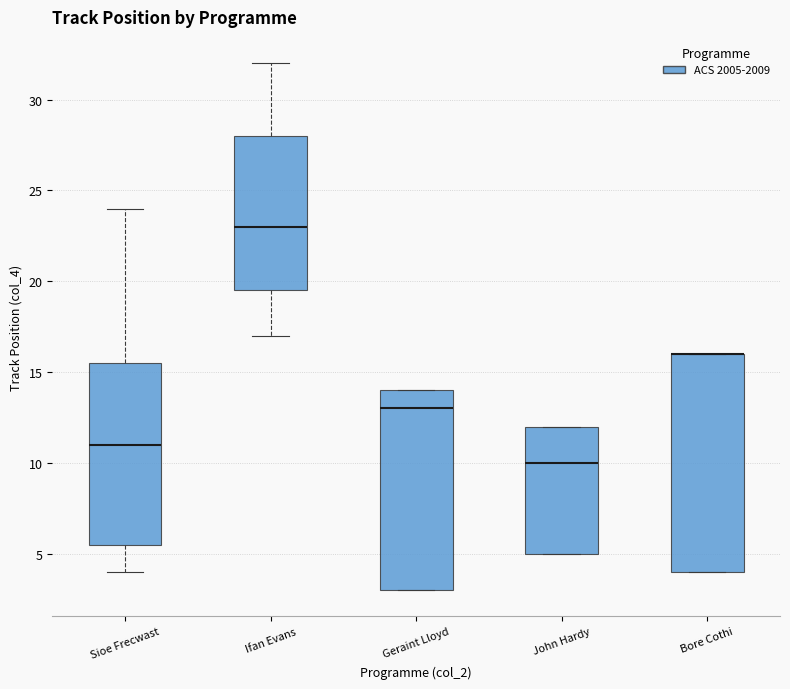

Reading left to right, read every box against the y-axis: the position of its median line, the range the box covers, and the ends of its whiskers. The values are not printed on the chart, so give them approximately, as read against the axis.

Sioe Frecwast: median 11.0, box 5.5 to 15.5, whiskers 4.0 to 24.0
Ifan Evans: median 23.0, box 19.5 to 28.0, whiskers 17.0 to 32.0
Geraint Lloyd: median 13.0, box 3.0 to 14.0, whiskers 3.0 to 14.0
John Hardy: median 10.0, box 5.0 to 12.0, whiskers 5.0 to 12.0
Bore Cothi: median 16.0 (drawn on the box's upper edge), box 4.0 to 16.0, whiskers 4.0 to 16.0